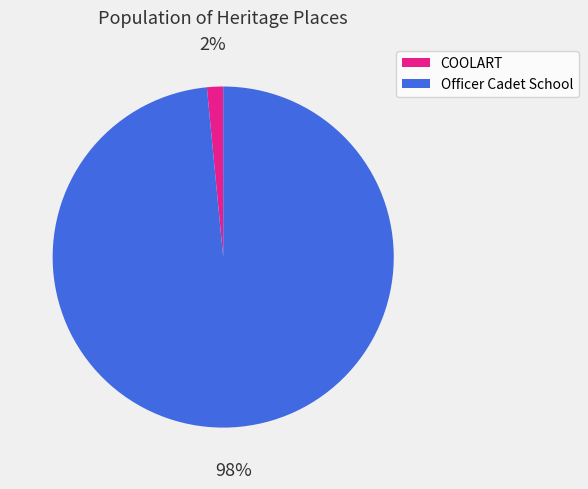

To the nearest percent, what is the average slice percentage?

50%